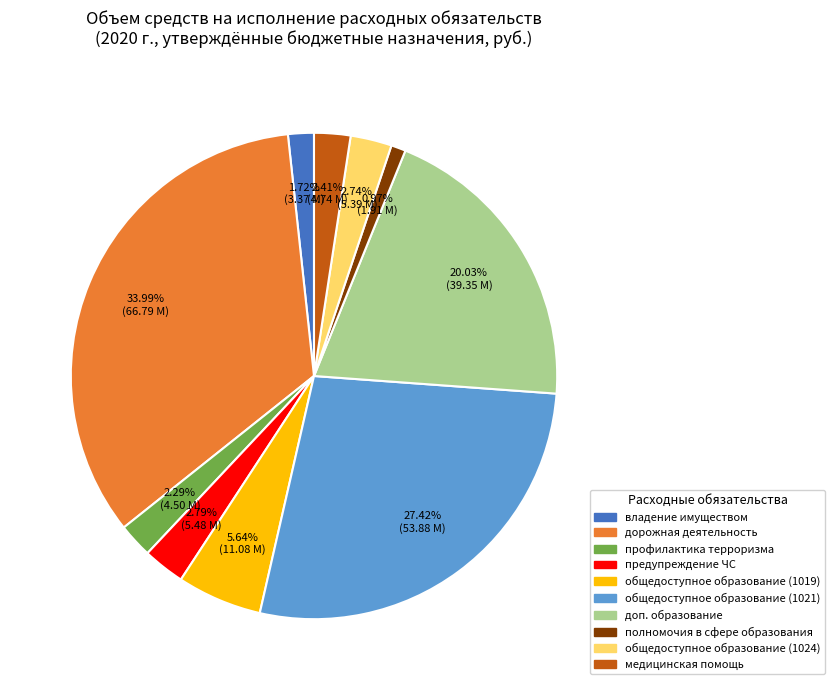

Is there a majority slice in this chart?

No